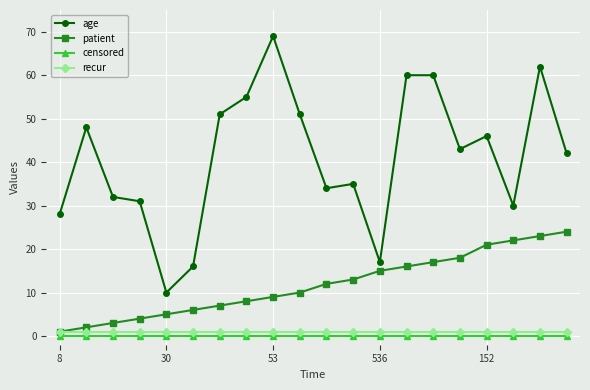

What is the highest value of the patient series?

24